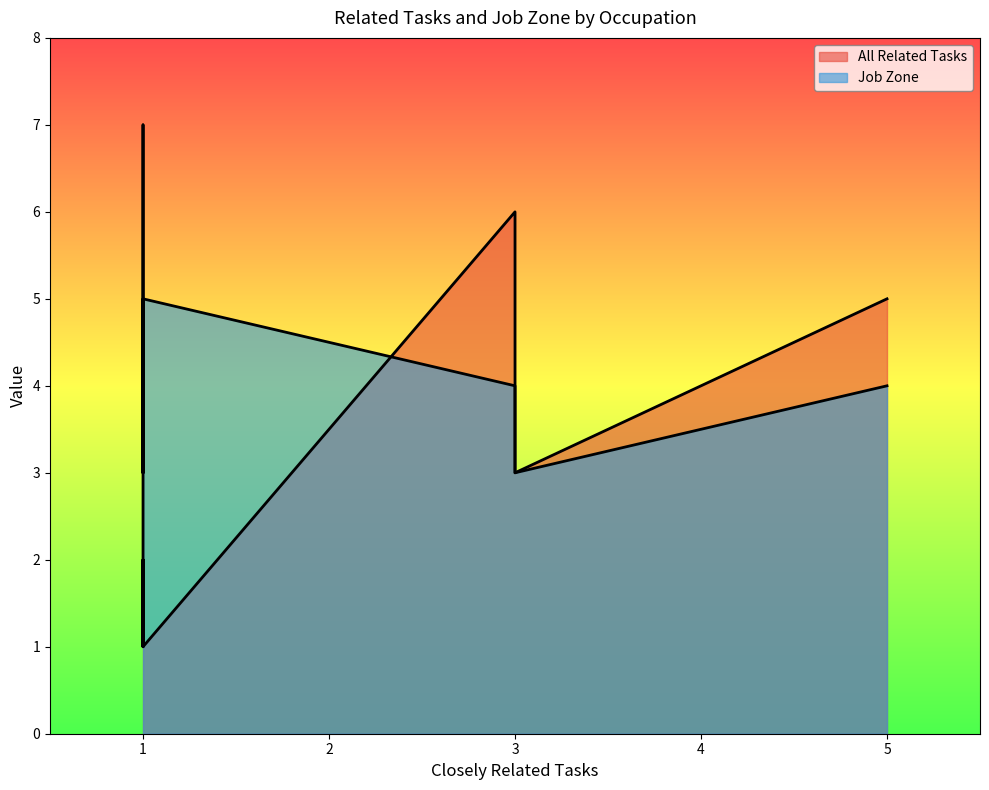

True or false: Job Zone and All Related Tasks intersect in this chart.

False